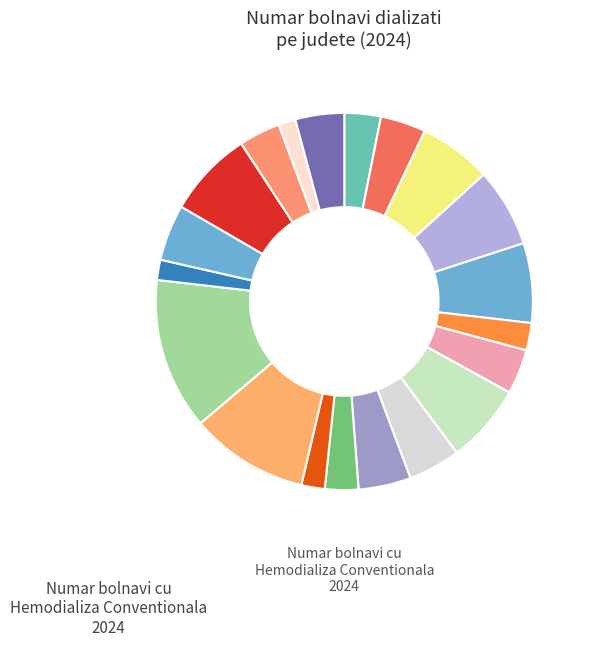

Does any single category account for the majority?

No